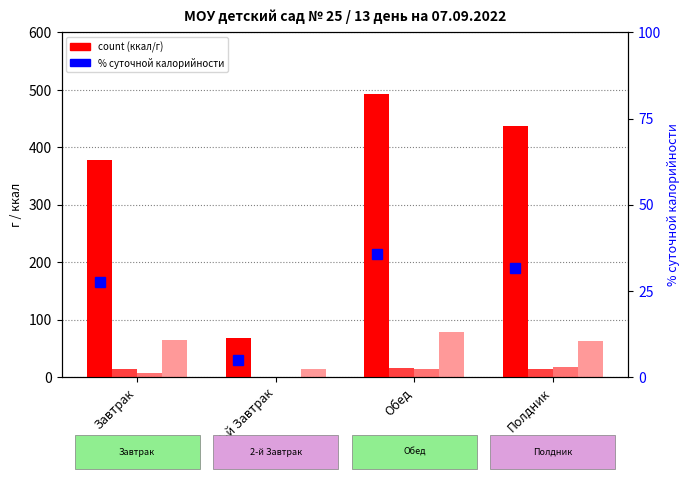

What is the label of the 3rd bar from the left?

Обед